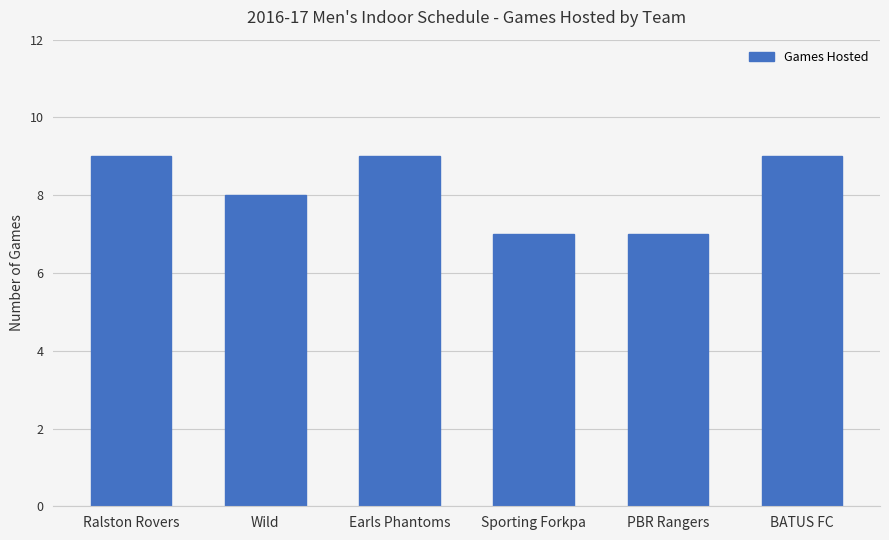

What is the change in value from Ralston Rovers to PBR Rangers?

-2